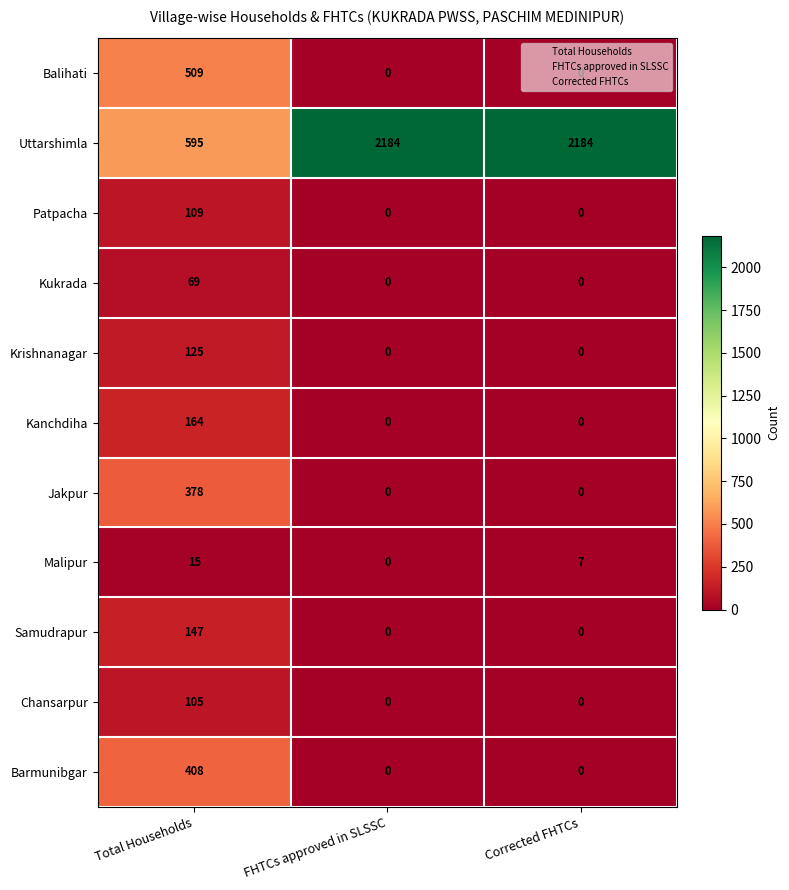

What is the difference between the Kukrada values at FHTCs approved in SLSSC and Total Households?

69